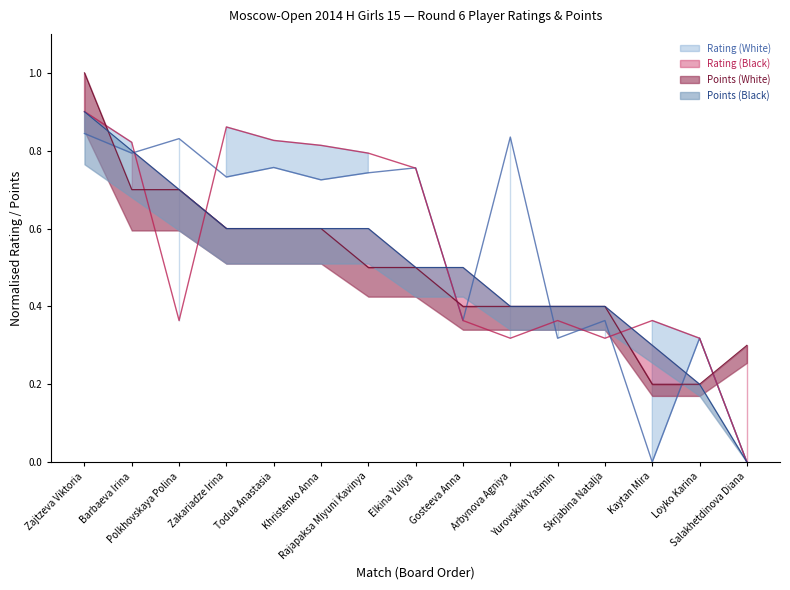

The Points (White) series shows 0.9 at Barbaeva Irina. True or false?

False